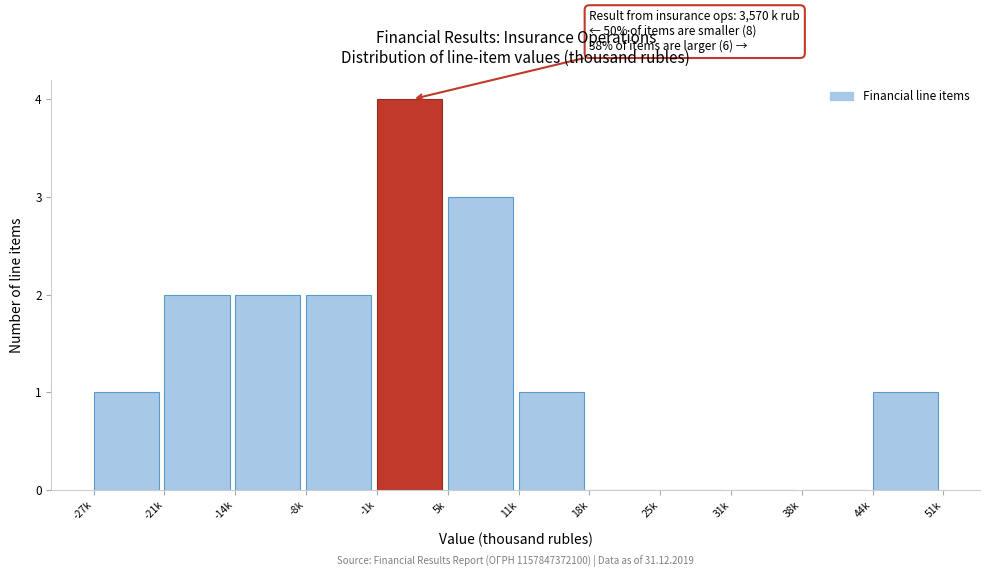

Reading left to right, what are all the values shown in this chart?

-27k=1	-21k=2	-14k=2	-8k=2	-1k=4	5k=3	11k=1	18k=0	25k=0	31k=0	38k=0	44k=1